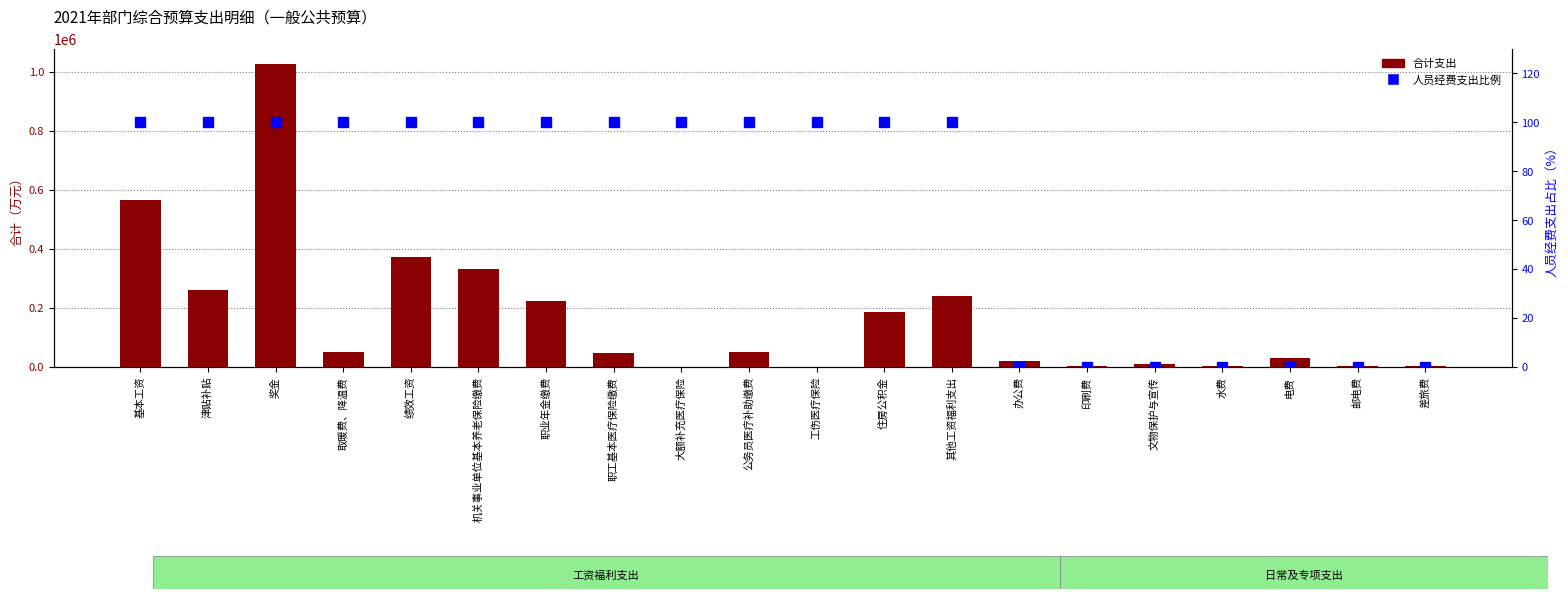

At which category is the sum across all series the highest?

奖金